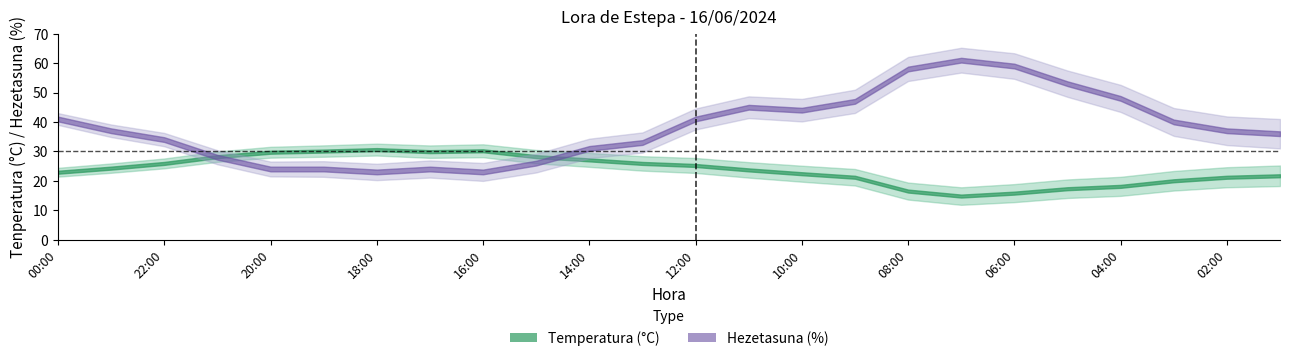

What is the difference between the maximum and second lowest values in the Hezetasuna (%) series?

38.0